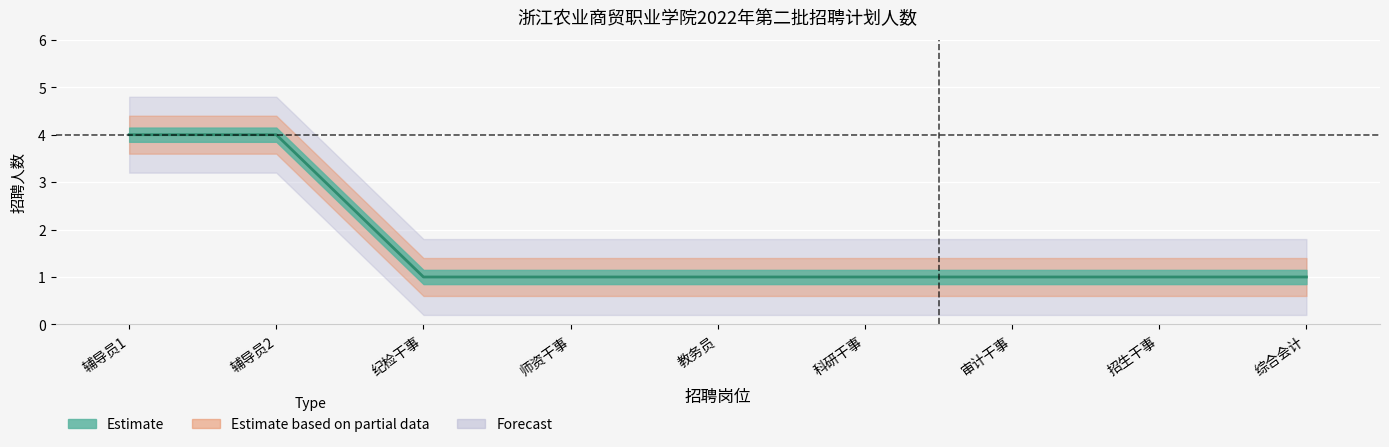

What is the sum of the values at 综合会计 and 辅导员2?

5